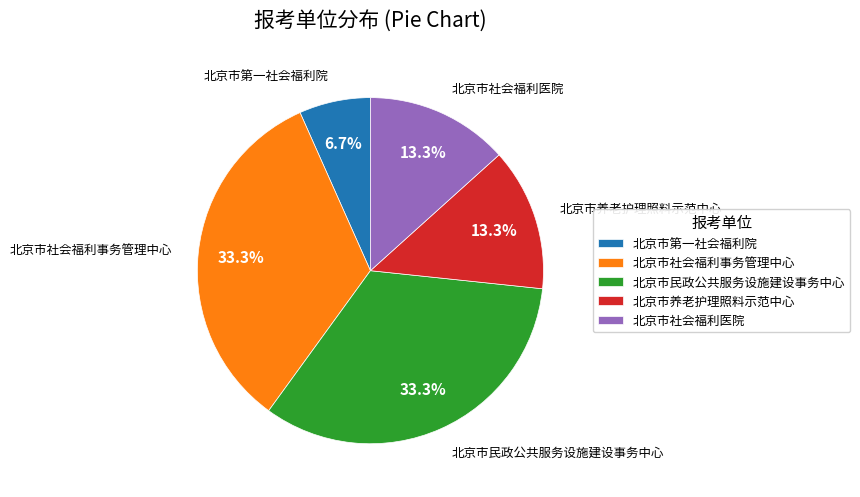

To the nearest percent, what portion does 北京市第一社会福利院 represent?

7%